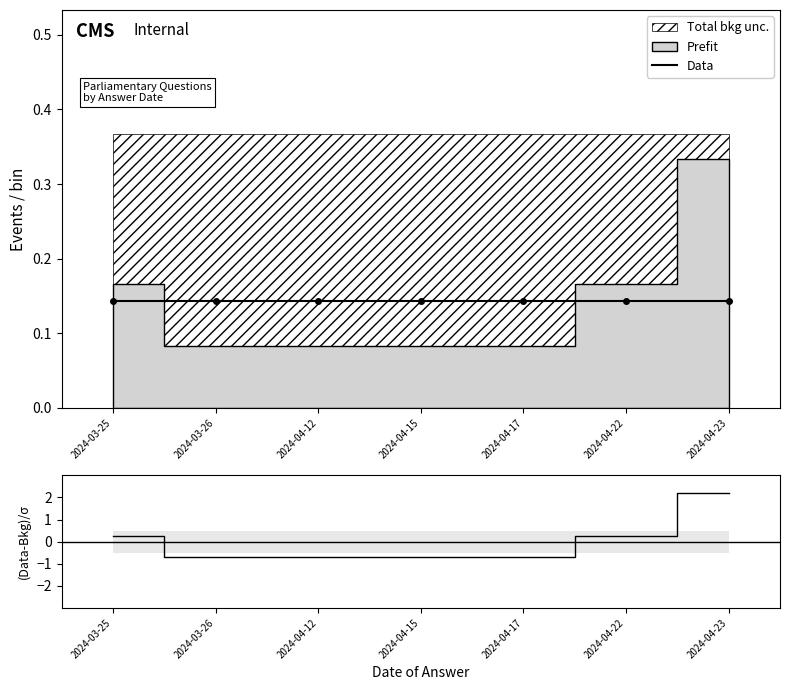

What is the difference between the maximum and minimum values in the (Data-Bkg)/σ series?

2.9